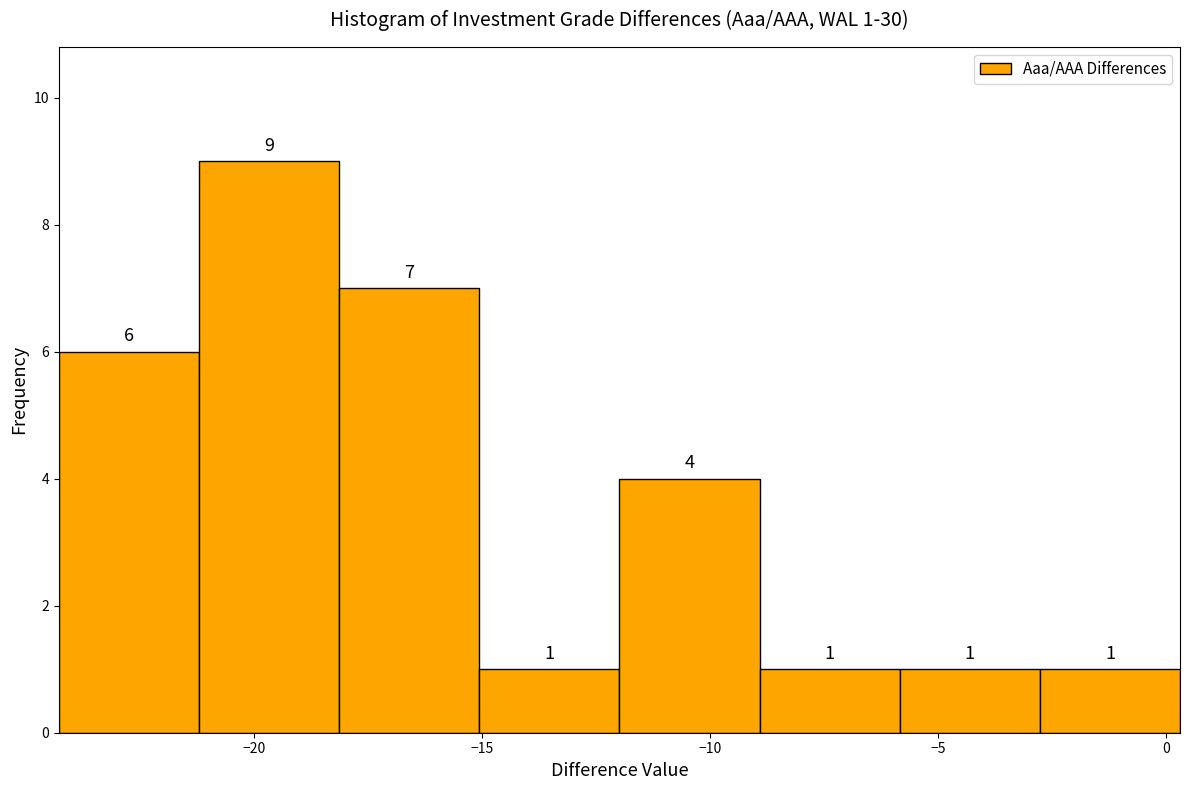

Which range on the x-axis has the tallest bar?

-21.0 to -18.0